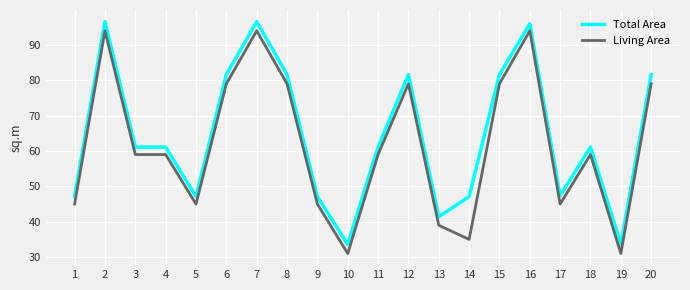

What are all the series names shown in the legend?

Total Area, Living Area